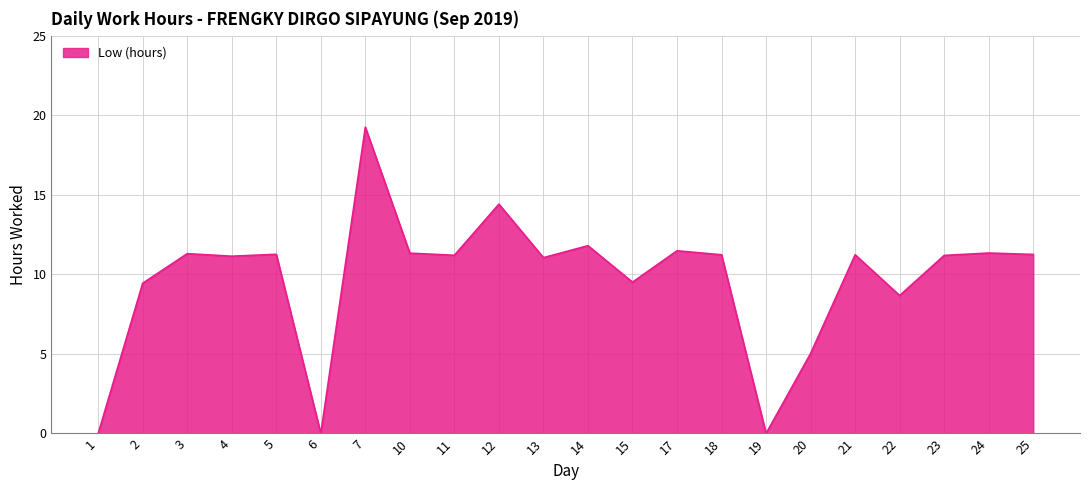

What is the sum of all values?

213.1